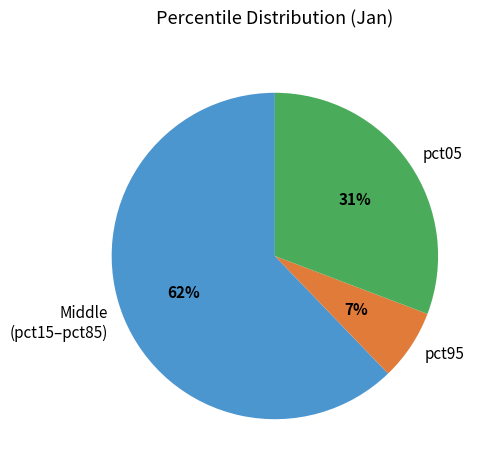

What is the majority slice?

Middle (pct15–pct85)